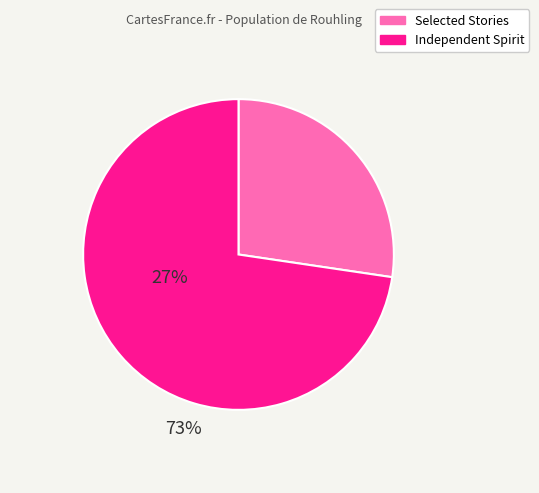

Is there a majority slice in this chart?

Yes